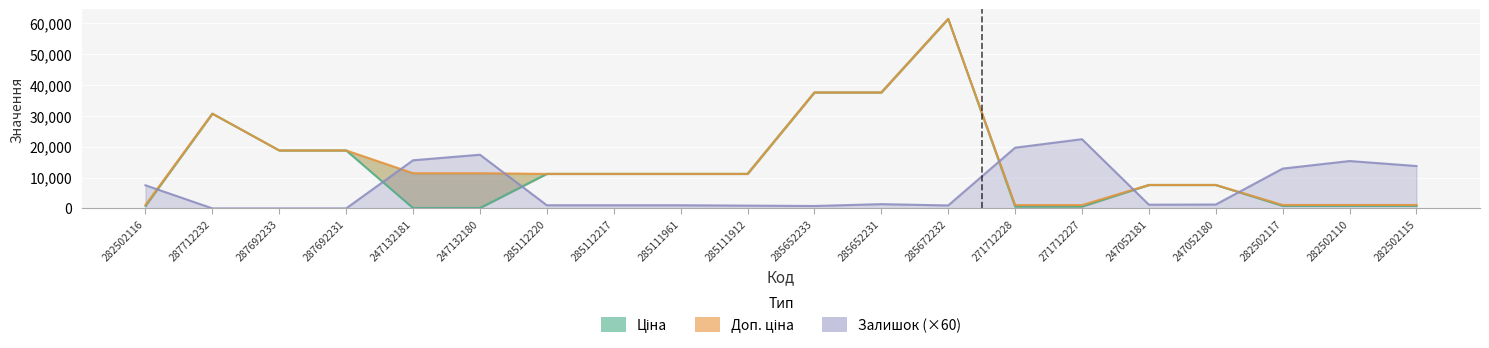

True or false: Доп. ціна and Ціна cross at least once.

False